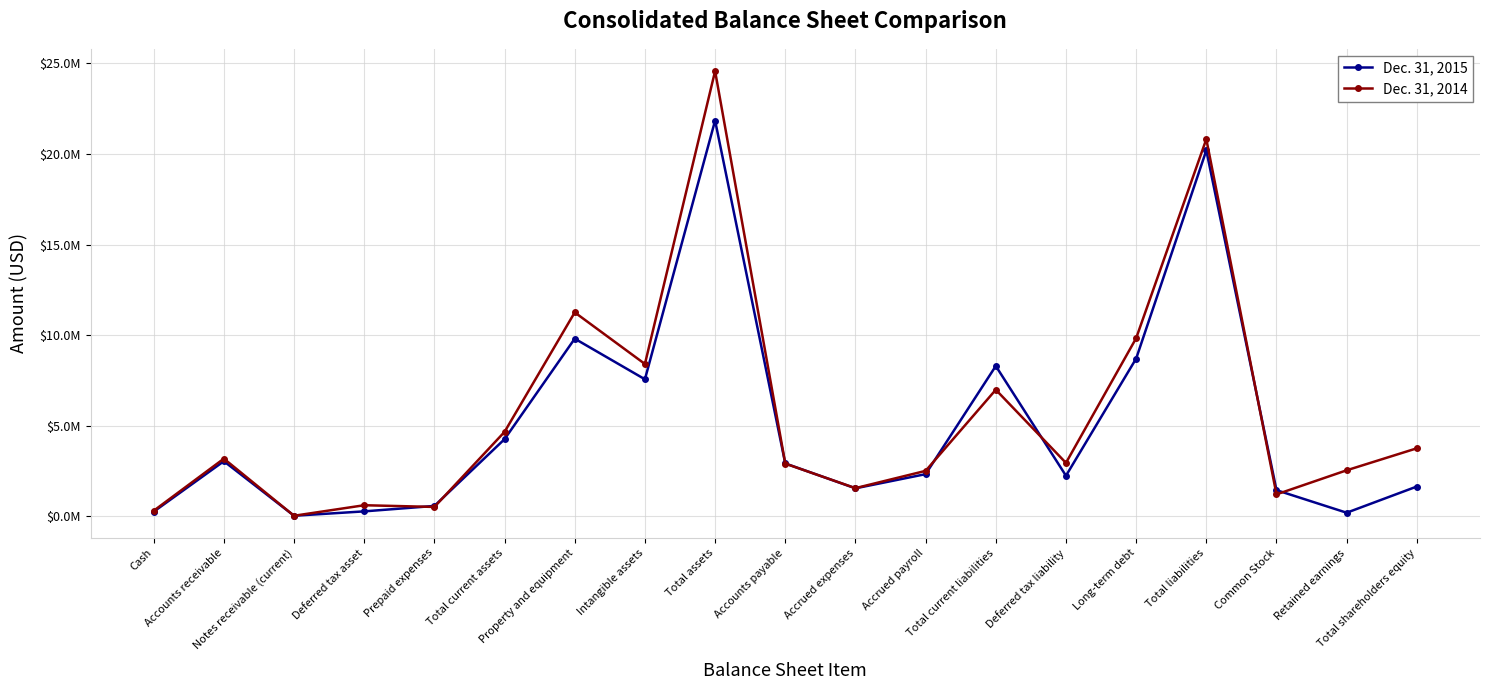

What is the lowest value of the Dec. 31, 2014 series?

34195